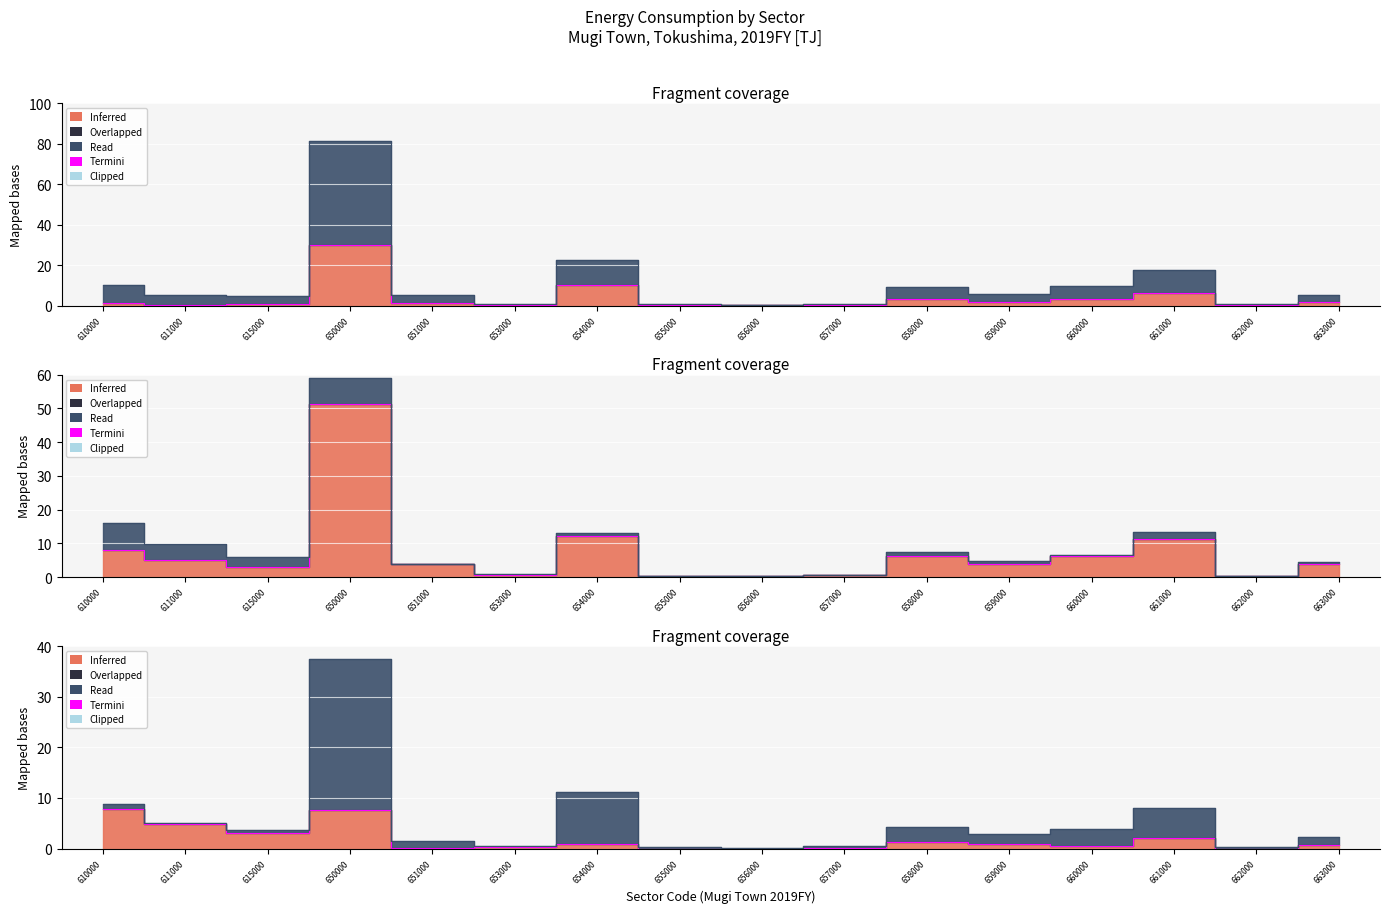

Which category has the lowest value across all series?

655000